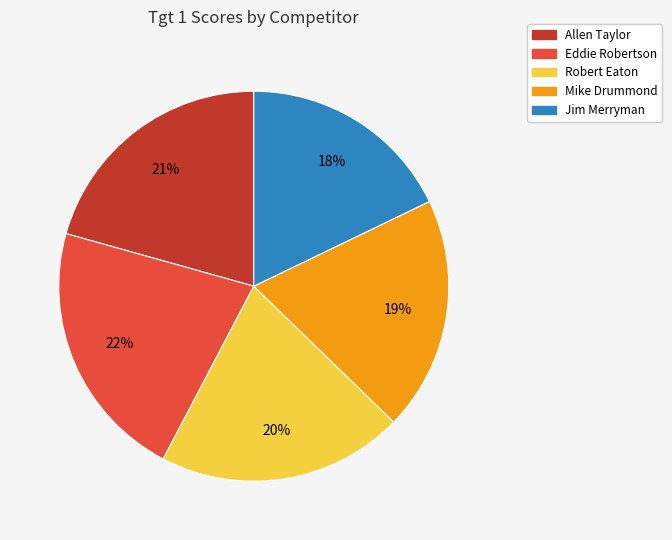

Combined, do Allen Taylor and Mike Drummond account for over 50%?

No